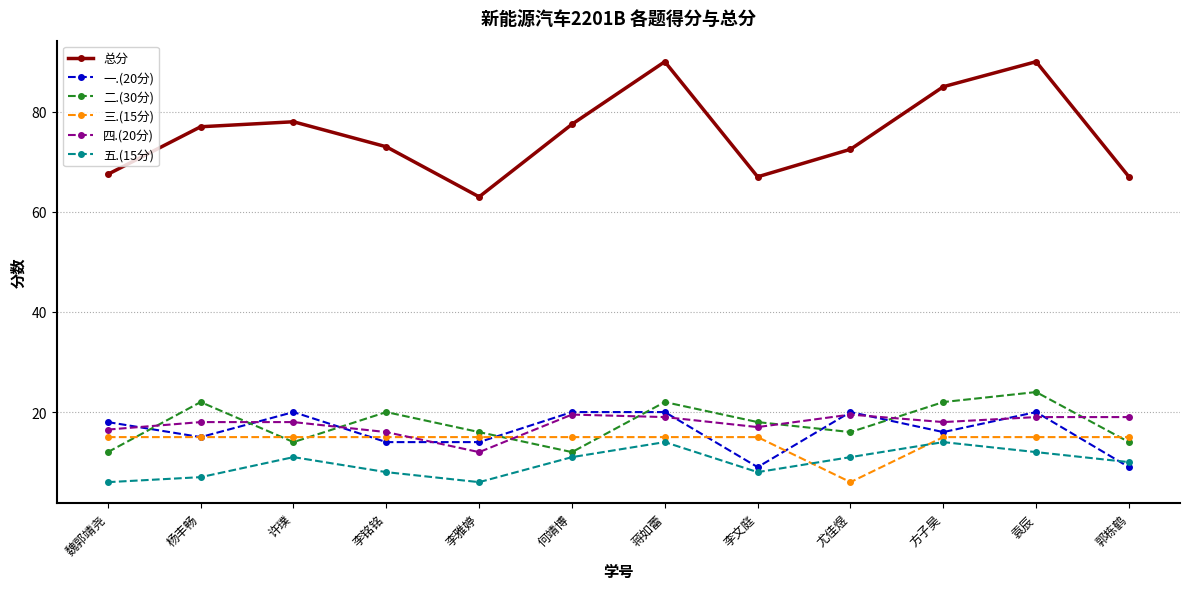

What is the label of the 11th point from the left?

袁辰